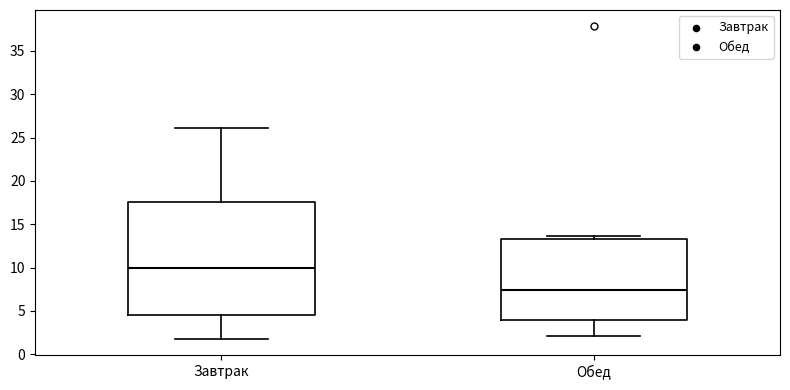

Which box has the lowest median line?

Обед